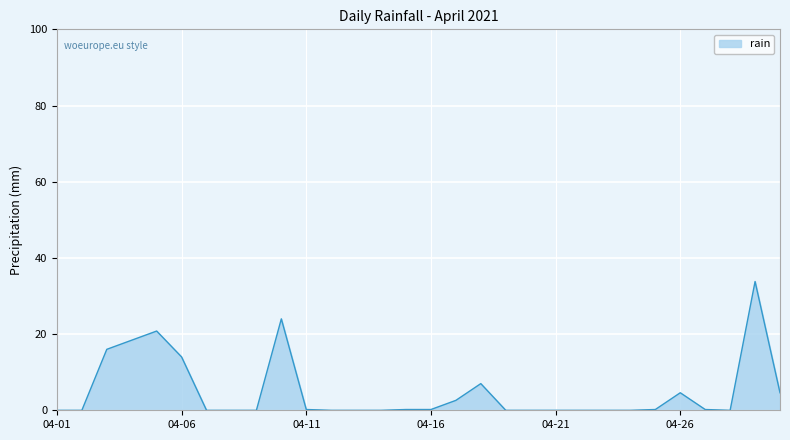

What is the maximum value shown in the chart?

33.8